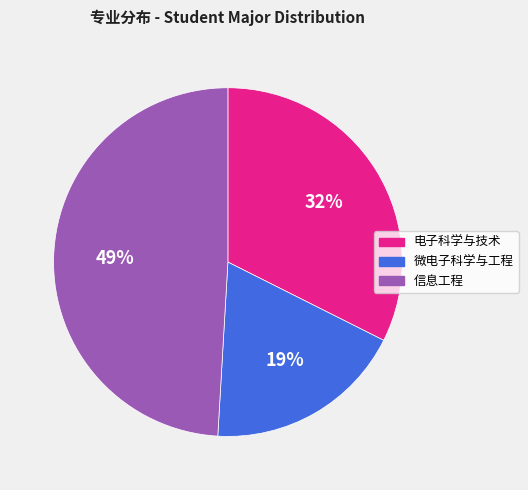

What is the smallest slice in the pie chart?

微电子科学与工程